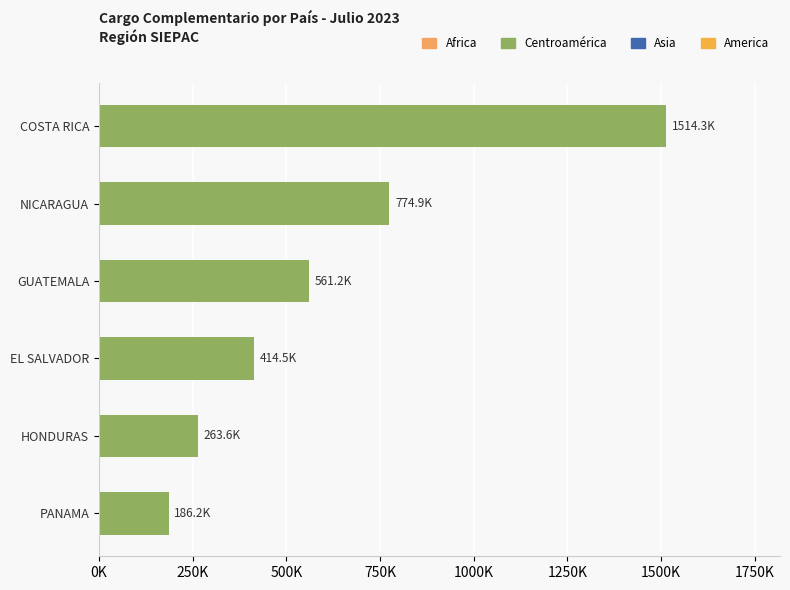

Are the bars horizontal?

Yes